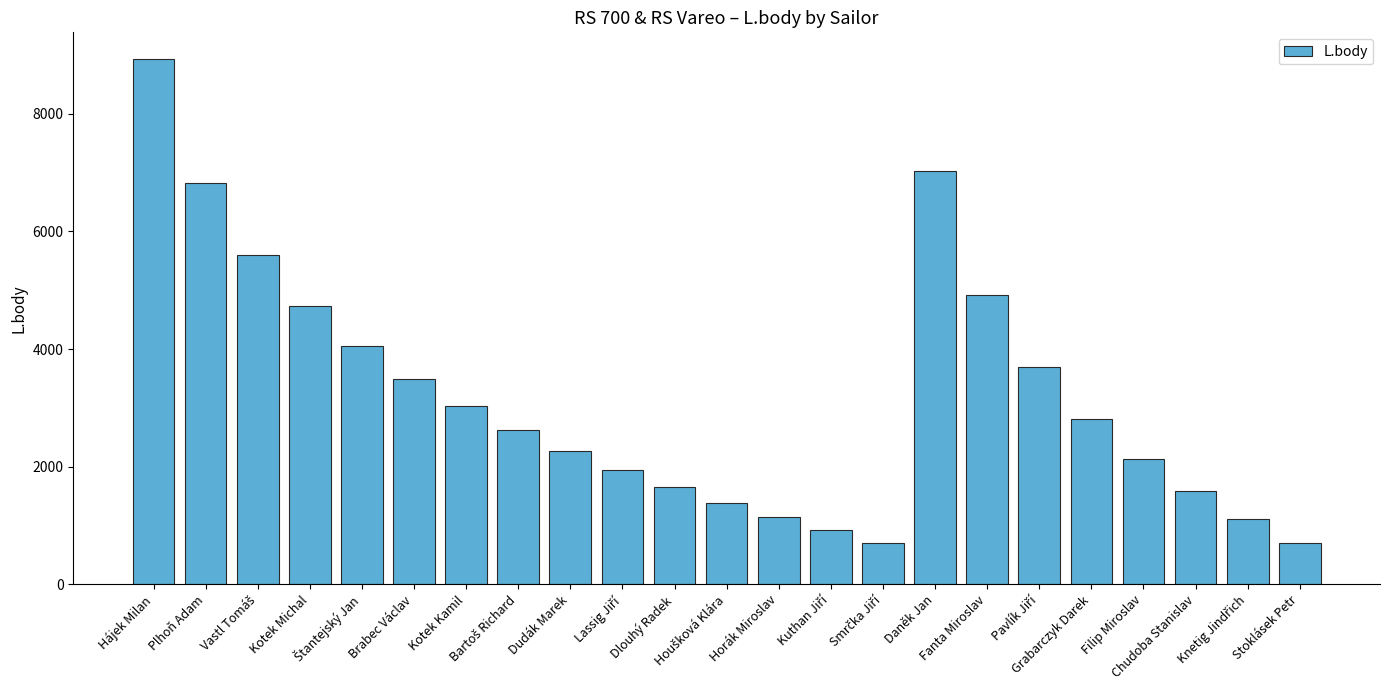

What is the value of the 17th bar from the left?

4921